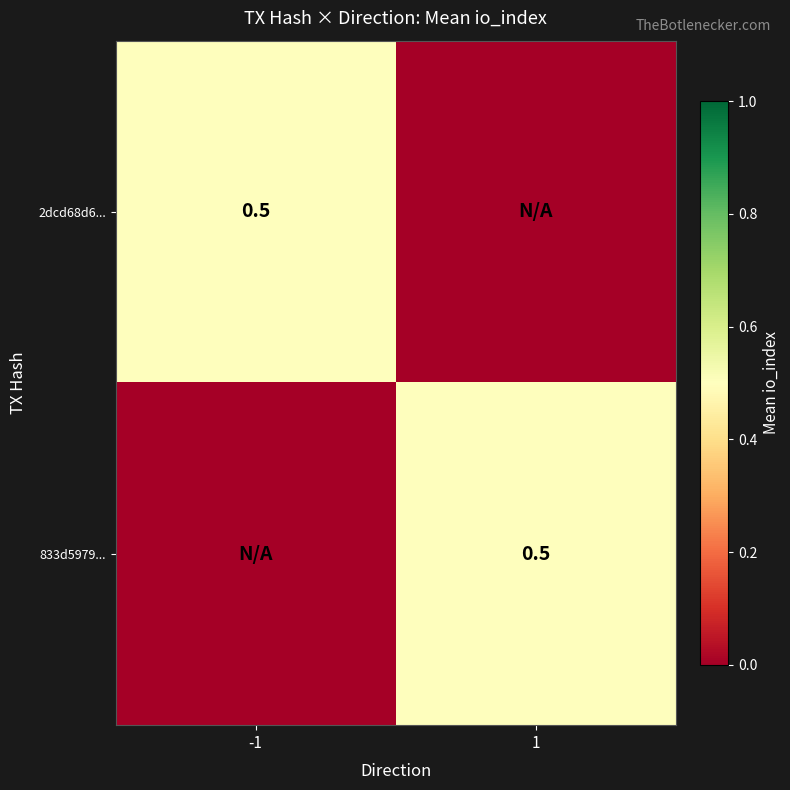

What is the greatest value displayed?

0.5